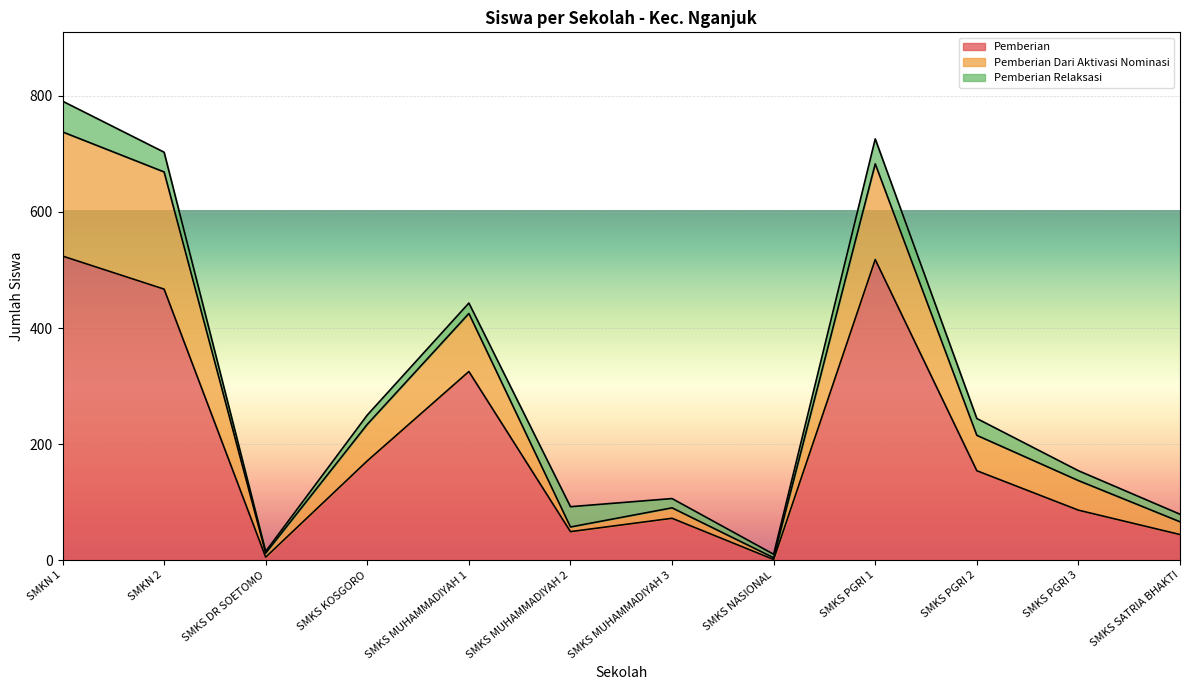

What is the maximum value for Pemberian?

524